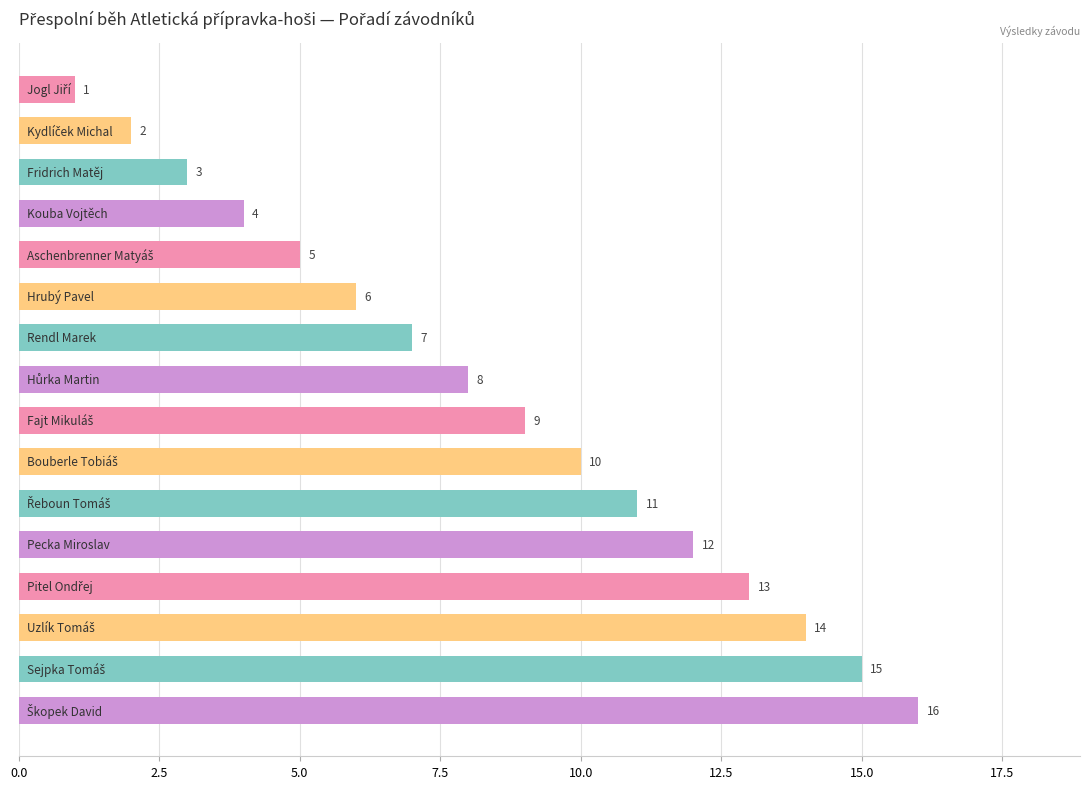

What is the sum of all values?

136